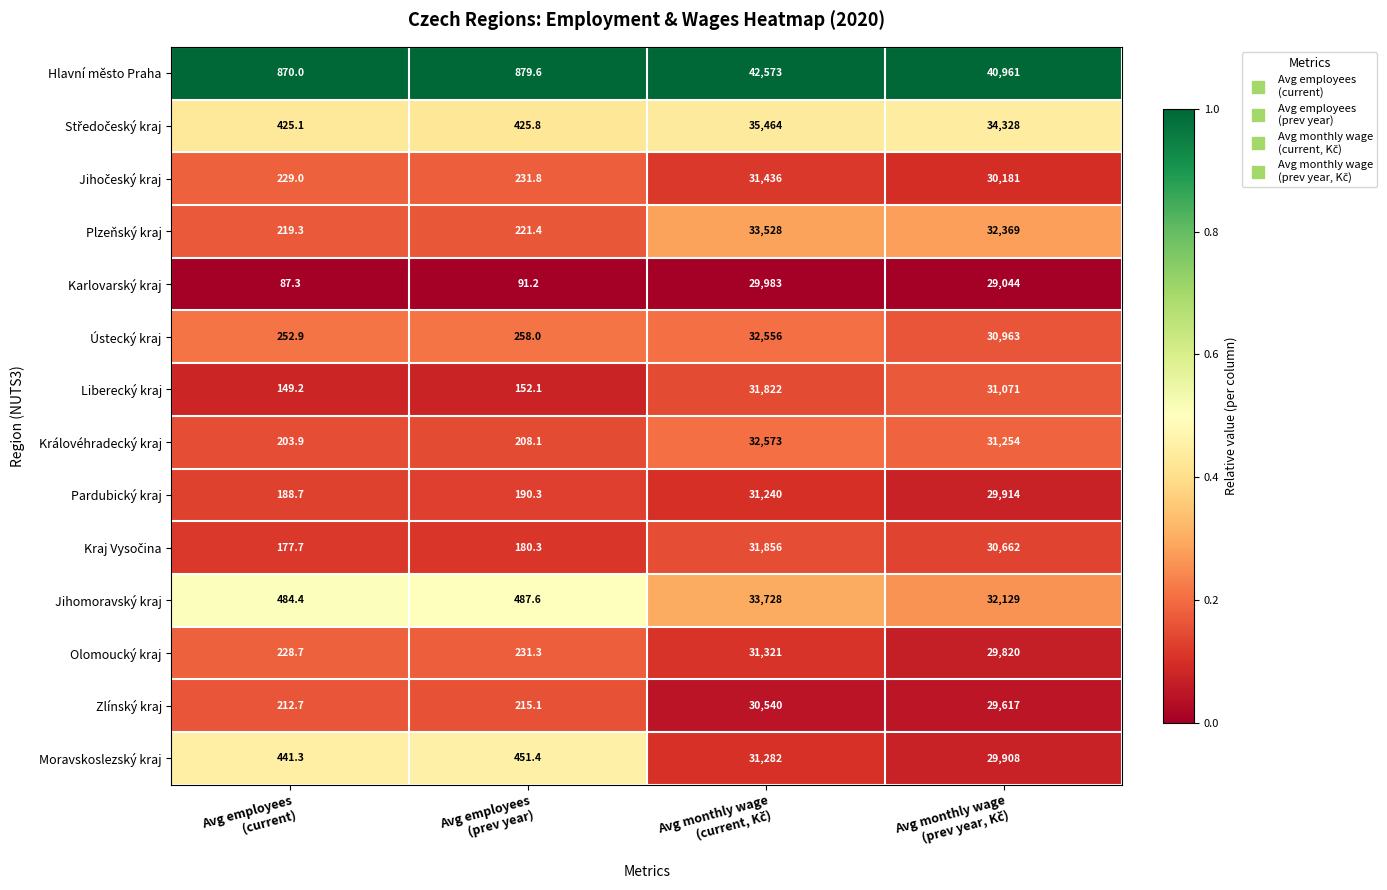

What is the difference between the maximum and minimum values in the Liberecký kraj series?

31672.8